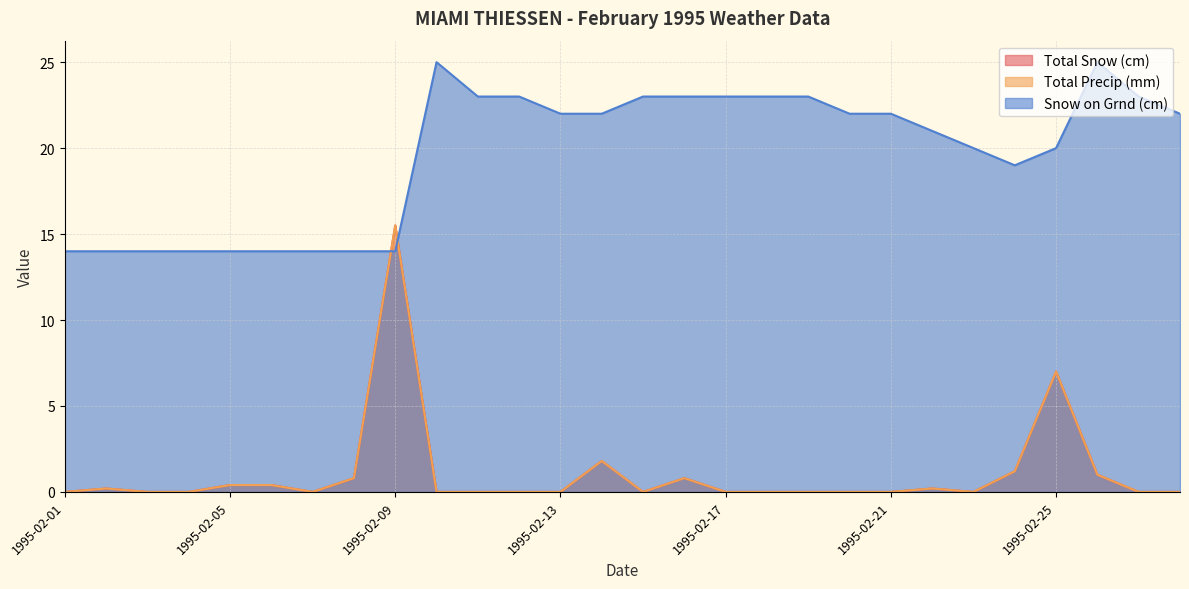

Reading right to left, list all the values displayed in this chart.

Total Snow (cm): 1995-02-28=0.0	1995-02-27=0.0	1995-02-26=1.0	1995-02-25=7.0	1995-02-24=1.2	1995-02-23=0.0	1995-02-22=0.2	1995-02-21=0.0	1995-02-20=0.0	1995-02-19=0.0	1995-02-18=0.0	1995-02-17=0.0	1995-02-16=0.8	1995-02-15=0.0	1995-02-14=1.8	1995-02-13=0.0	1995-02-12=0.0	1995-02-11=0.0	1995-02-10=0.0	1995-02-09=15.5	1995-02-08=0.8	1995-02-07=0.0	1995-02-06=0.4	1995-02-05=0.4	1995-02-04=0.0	1995-02-03=0.0	1995-02-02=0.2	1995-02-01=0.0
Total Precip (mm): 1995-02-28=0.0	1995-02-27=0.0	1995-02-26=1.0	1995-02-25=7.0	1995-02-24=1.2	1995-02-23=0.0	1995-02-22=0.2	1995-02-21=0.0	1995-02-20=0.0	1995-02-19=0.0	1995-02-18=0.0	1995-02-17=0.0	1995-02-16=0.8	1995-02-15=0.0	1995-02-14=1.8	1995-02-13=0.0	1995-02-12=0.0	1995-02-11=0.0	1995-02-10=0.0	1995-02-09=15.5	1995-02-08=0.8	1995-02-07=0.0	1995-02-06=0.4	1995-02-05=0.4	1995-02-04=0.0	1995-02-03=0.0	1995-02-02=0.2	1995-02-01=0.0
Snow on Grnd (cm): 1995-02-28=22.0	1995-02-27=23.0	1995-02-26=25.0	1995-02-25=20.0	1995-02-24=19.0	1995-02-23=20.0	1995-02-22=21.0	1995-02-21=22.0	1995-02-20=22.0	1995-02-19=23.0	1995-02-18=23.0	1995-02-17=23.0	1995-02-16=23.0	1995-02-15=23.0	1995-02-14=22.0	1995-02-13=22.0	1995-02-12=23.0	1995-02-11=23.0	1995-02-10=25.0	1995-02-09=14.0	1995-02-08=14.0	1995-02-07=14.0	1995-02-06=14.0	1995-02-05=14.0	1995-02-04=14.0	1995-02-03=14.0	1995-02-02=14.0	1995-02-01=14.0